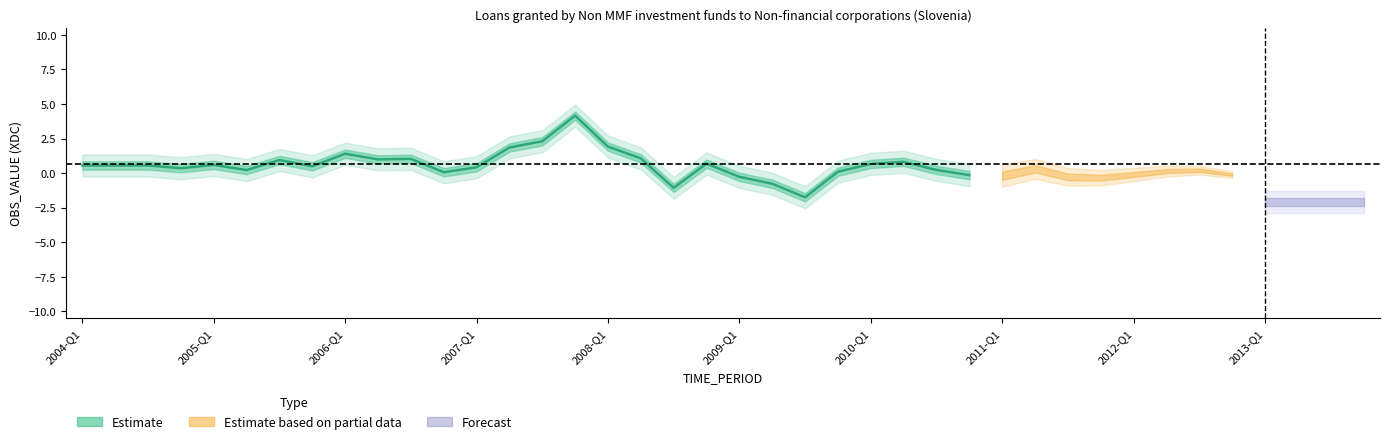

What is the greatest value displayed?

4.2